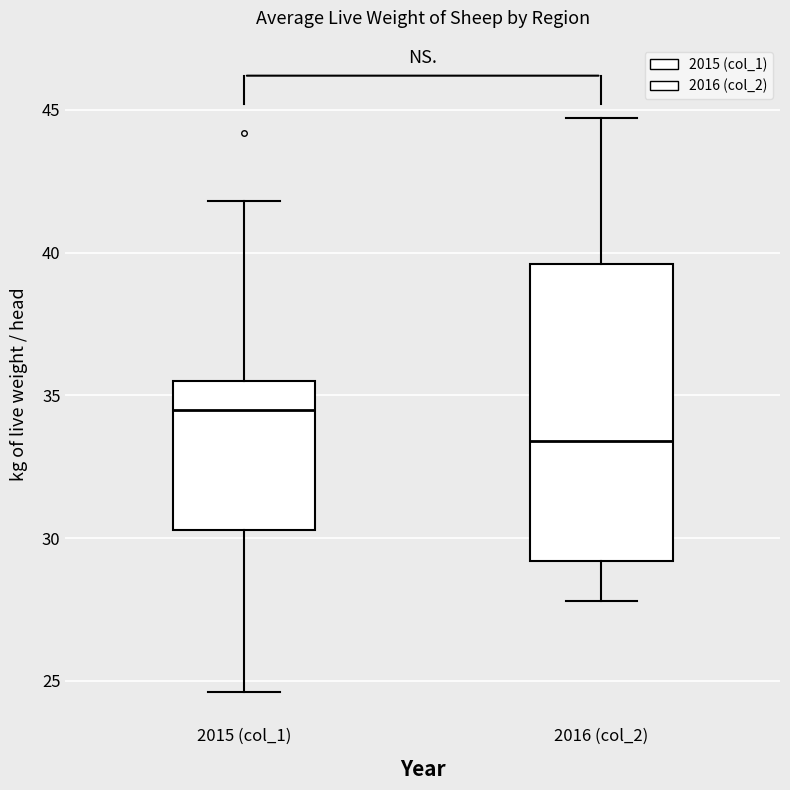

Which box is the tallest, from its lower edge to its upper edge?

2016 (col_2)